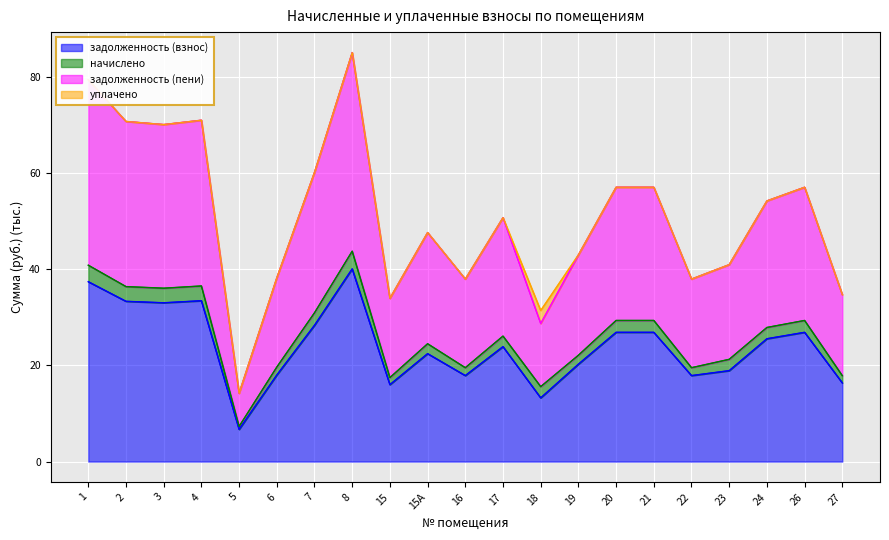

Which has a higher value, 27 or 24?

24